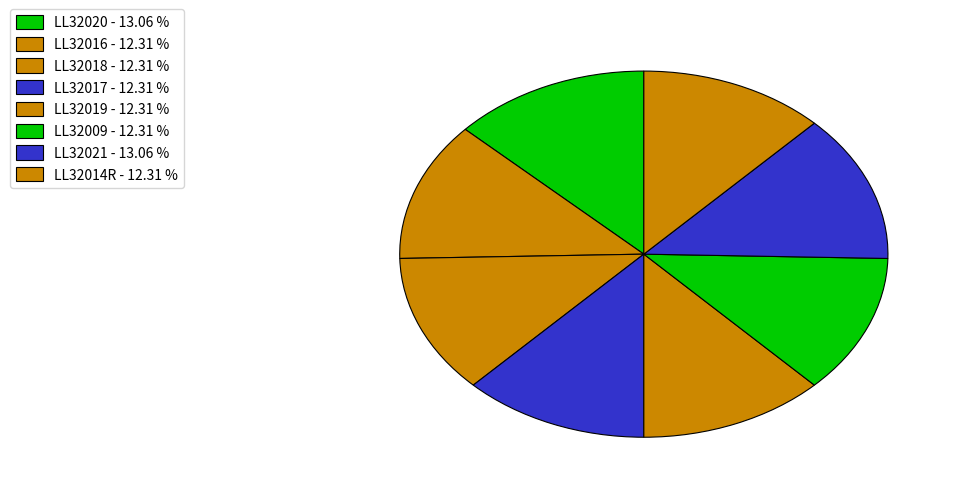

How many segments does this pie chart have?

8